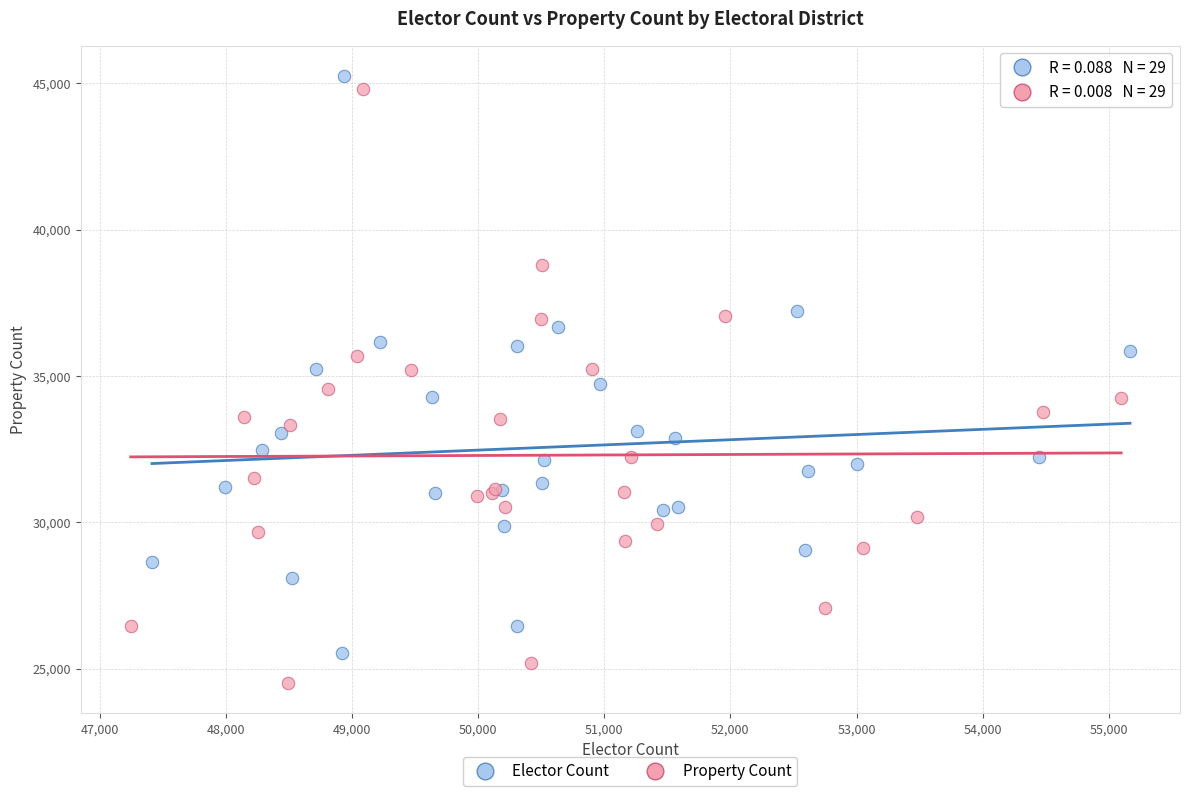

Which series has the largest Y range (max minus min)?

Property Count